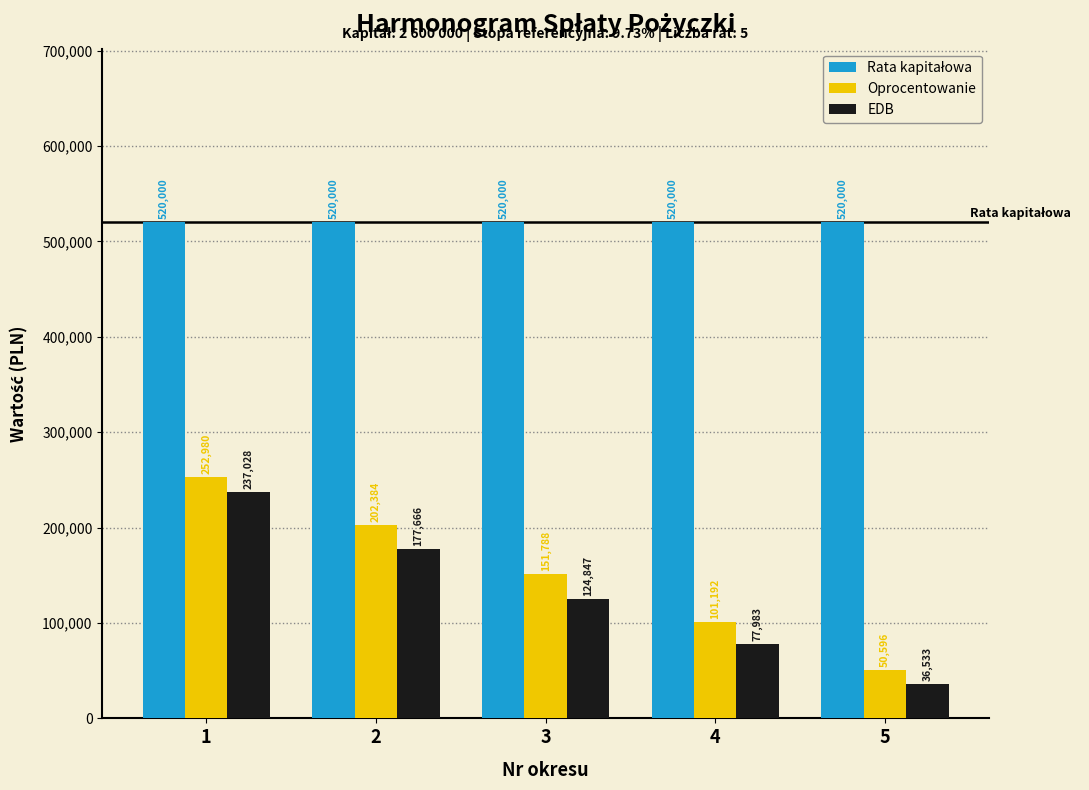

Between 4 and 5, which series saw the biggest shift?

Oprocentowanie